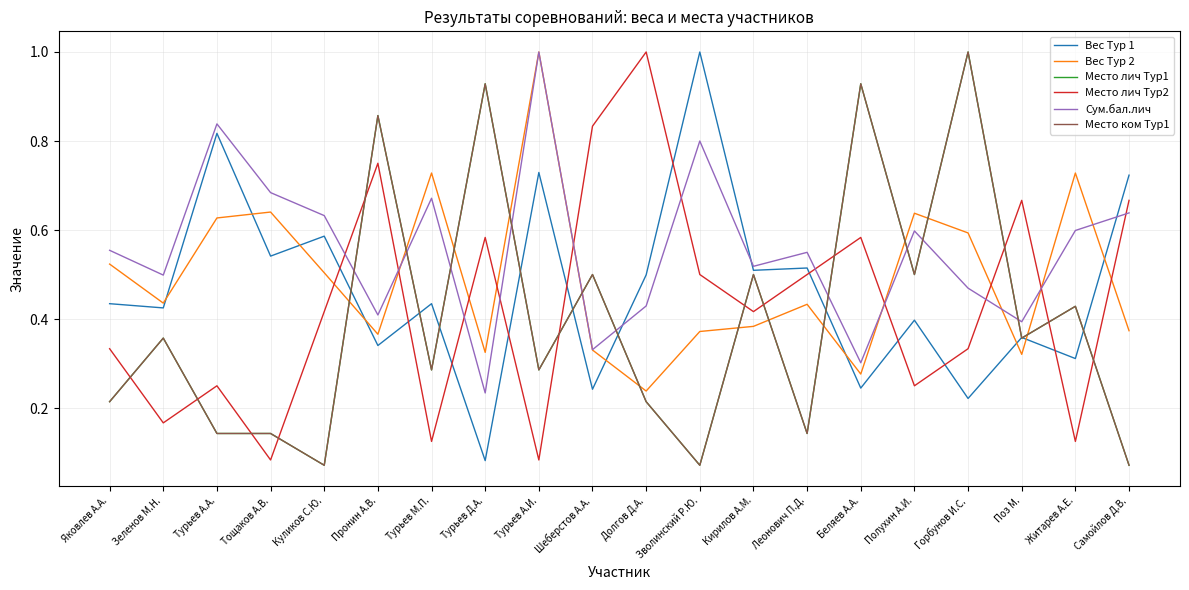

What is the minimum value shown in the chart?

0.1